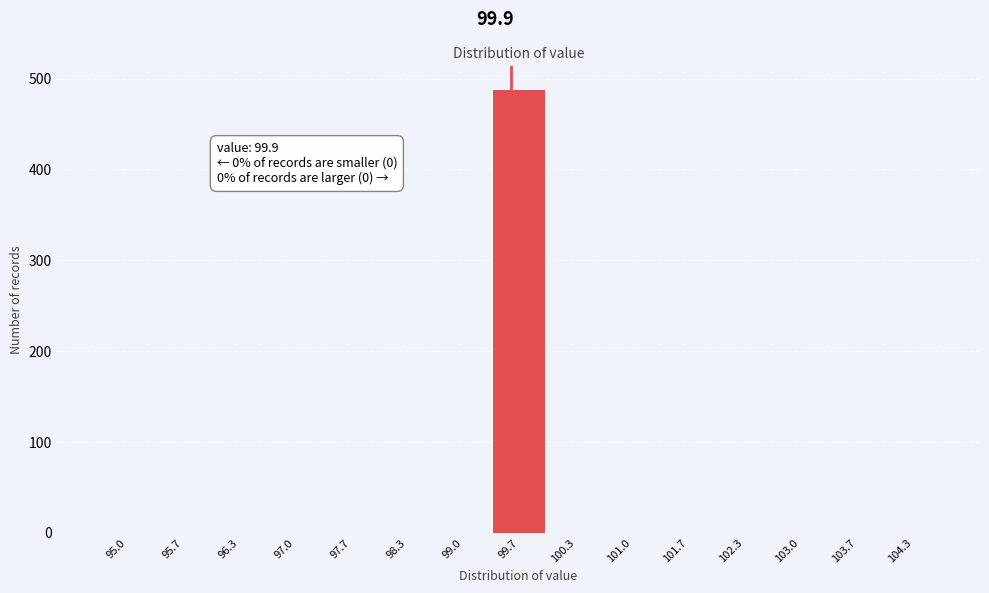

Reading left to right, extract all data points from this chart.

95.0=0	95.7=0	96.3=0	97.0=0	97.7=0	98.3=0	99.0=0	99.7=489	100.3=0	101.0=0	101.7=0	102.3=0	103.0=0	103.7=0	104.3=0